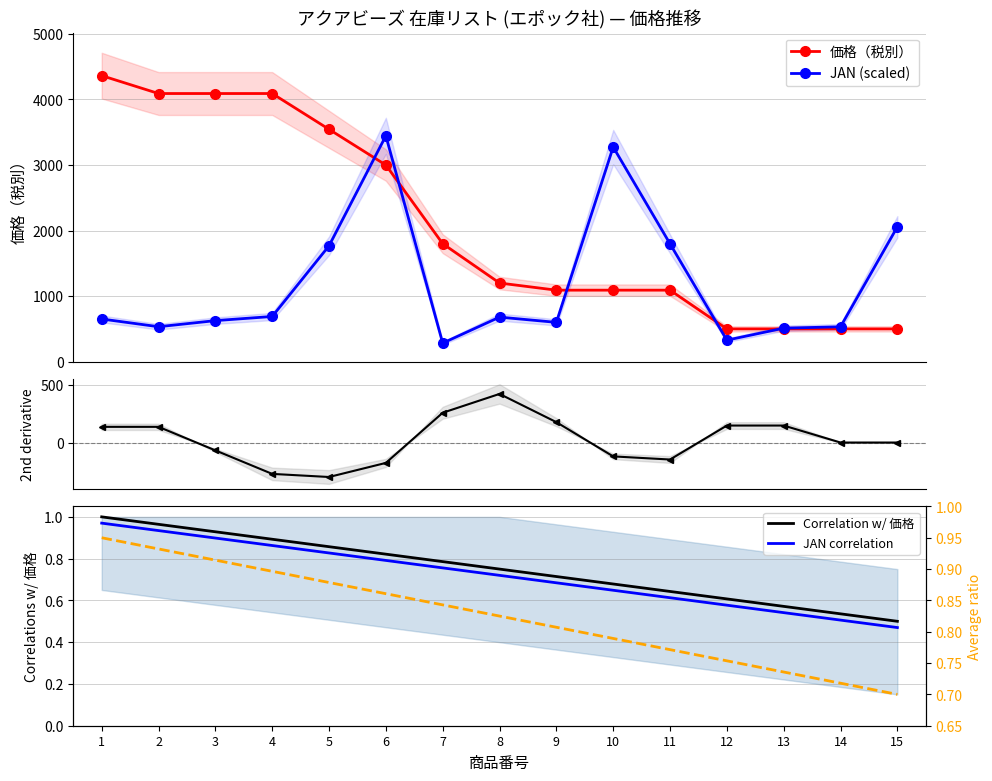

True or false: Avg ratio and 価格（税別） intersect in this chart.

False